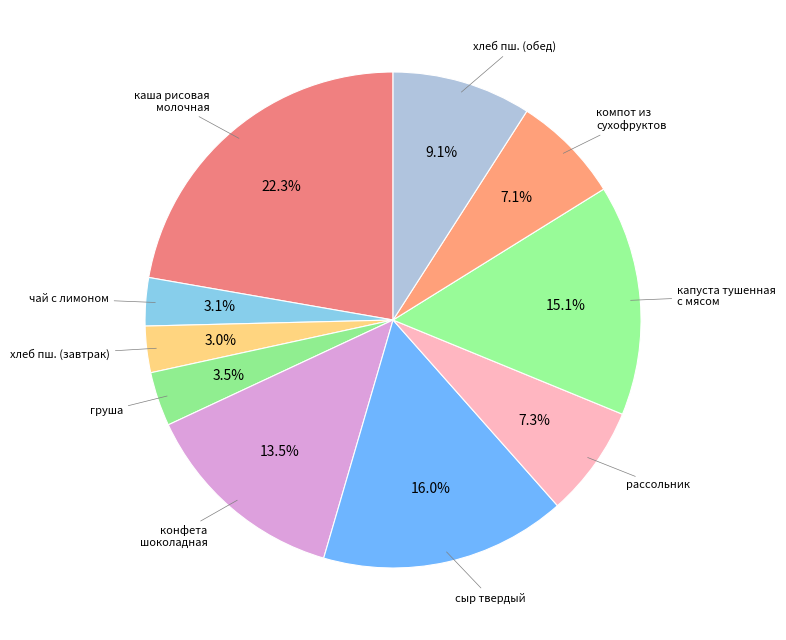

Which slice is the smallest?

хлеб пшеничный йодированный (завтрак)